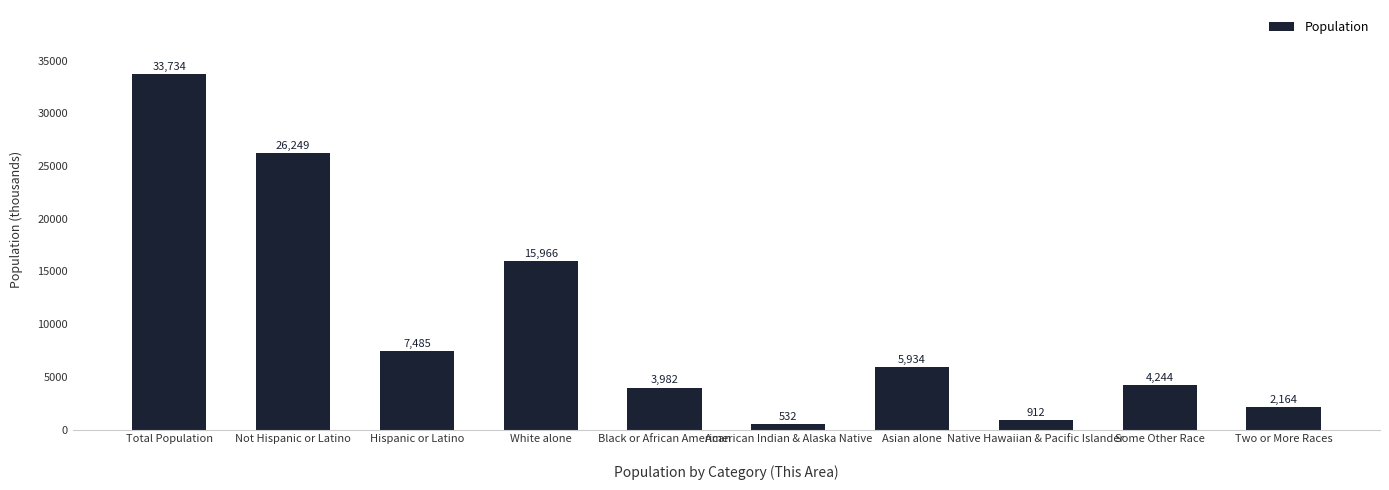

How many bars are there in total?

10